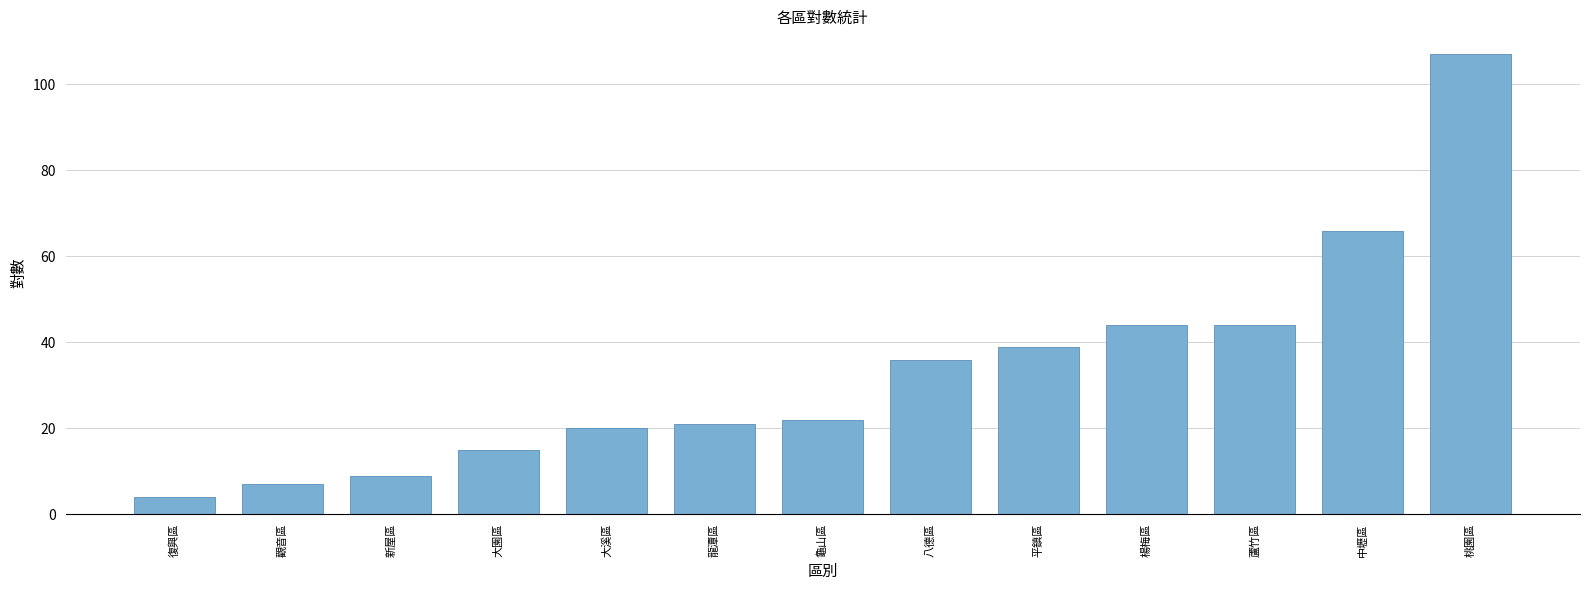

Between 平鎮區 and 楊梅區, which is larger?

楊梅區